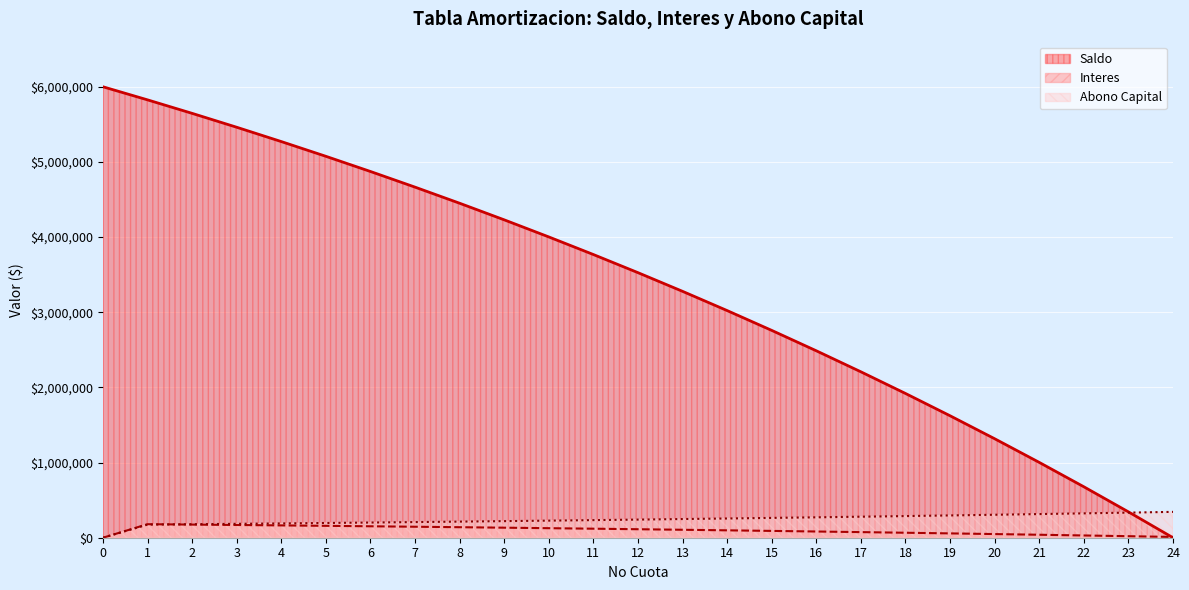

Reading left to right, list all the values displayed in this chart.

Saldo: 0=6000000.0	1=5825715.5	2=5646202.5	3=5461304.1	4=5270858.7	5=5074699.9	6=4872656.4	7=4664551.6	8=4450203.7	9=4229425.3	10=4002023.6	11=3767799.8	12=3526549.3	13=3278061.3	14=3022118.6	15=2758497.7	16=2486968.1	17=2207292.7	18=1919226.9	19=1622519.3	20=1316910.3	21=1002133.1	22=677912.6	23=343965.5	24=0.0
Interes: 0=0.0	1=180000.0	2=174771.5	3=169386.1	4=163839.1	5=158125.8	6=152241.0	7=146179.7	8=139936.5	9=133506.1	10=126882.8	11=120060.7	12=113034.0	13=105796.5	14=98341.8	15=90663.6	16=82754.9	17=74609.0	18=66218.8	19=57576.8	20=48675.6	21=39507.3	22=30064.0	23=20337.4	24=10319.0
Abono Capital: 0=0.0	1=174284.5	2=179513.0	3=184898.4	4=190445.4	5=196158.7	6=202043.5	7=208104.8	8=214347.9	9=220778.4	10=227401.7	11=234223.8	12=241250.5	13=248488.0	14=255942.7	15=263620.9	16=271529.6	17=279675.5	18=288065.7	19=296707.7	20=305608.9	21=314777.2	22=324220.5	23=333947.1	24=343965.5